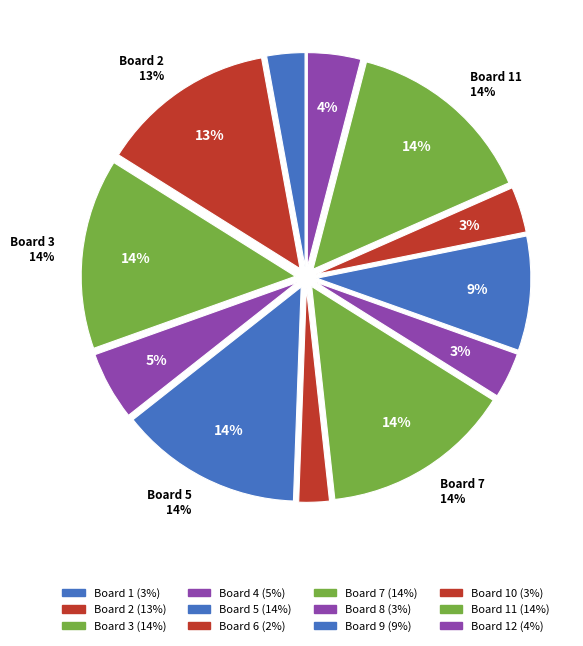

How many slices are in this pie chart?

12